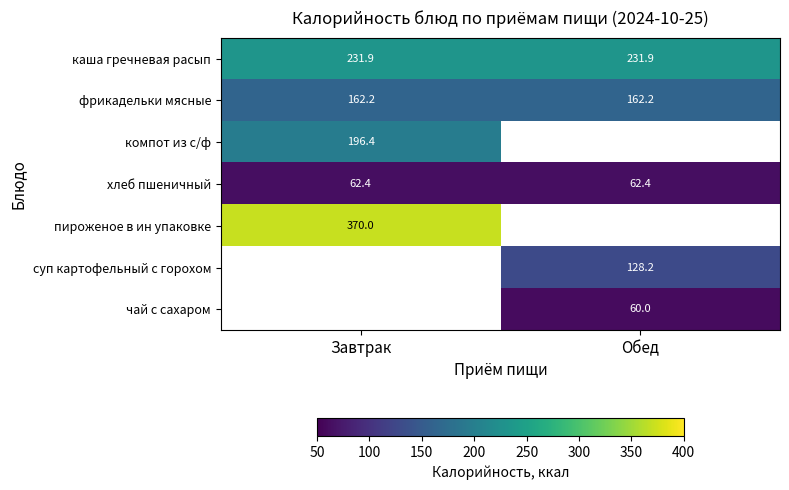

At which label does фрикадельки мясные reach its minimum?

Завтрак